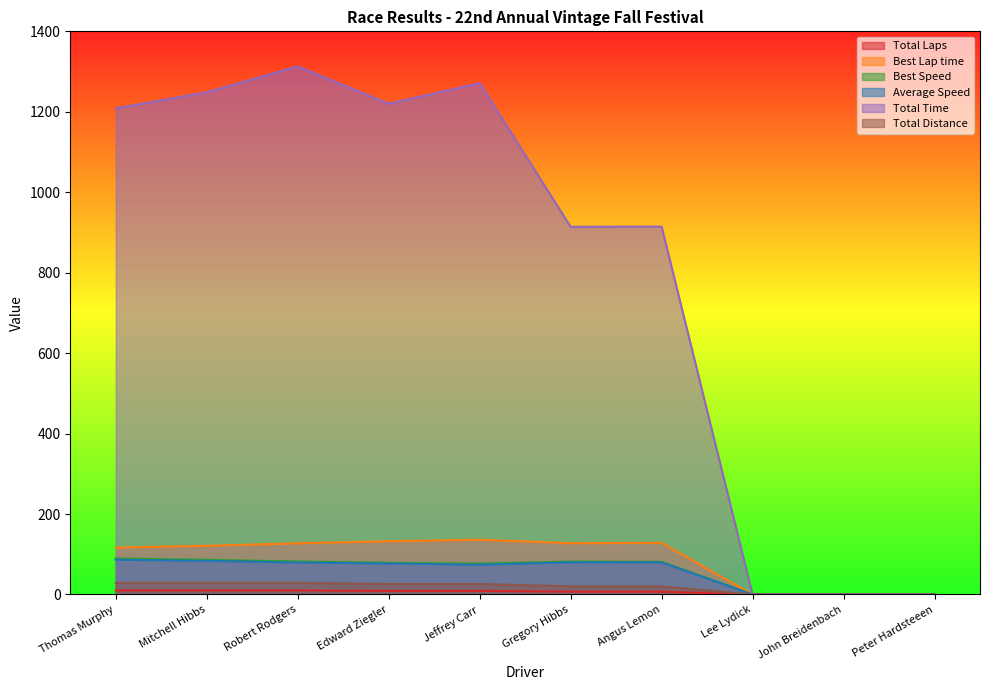

Reading left to right, what are all the values shown in this chart?

Total Laps: 10.0	10.0	10.0	9.0	9.0	7.0	7.0	0.0	0.0	0.0
Best Lap time: 116.7	121.1	127.2	132.4	136.2	127.5	128.5	0.0	0.0	0.0
Best Speed: 89.5	86.2	82.0	78.8	76.7	81.9	81.2	0.0	0.0	0.0
Average Speed: 86.4	83.6	79.5	77.0	73.9	79.9	79.9	0.0	0.0	0.0
Total Time: 1208.6	1248.5	1312.8	1220.0	1271.2	914.2	914.6	0.0	0.0	0.0
Total Distance: 29.0	29.0	29.0	26.1	26.1	20.3	20.3	0.0	0.0	0.0